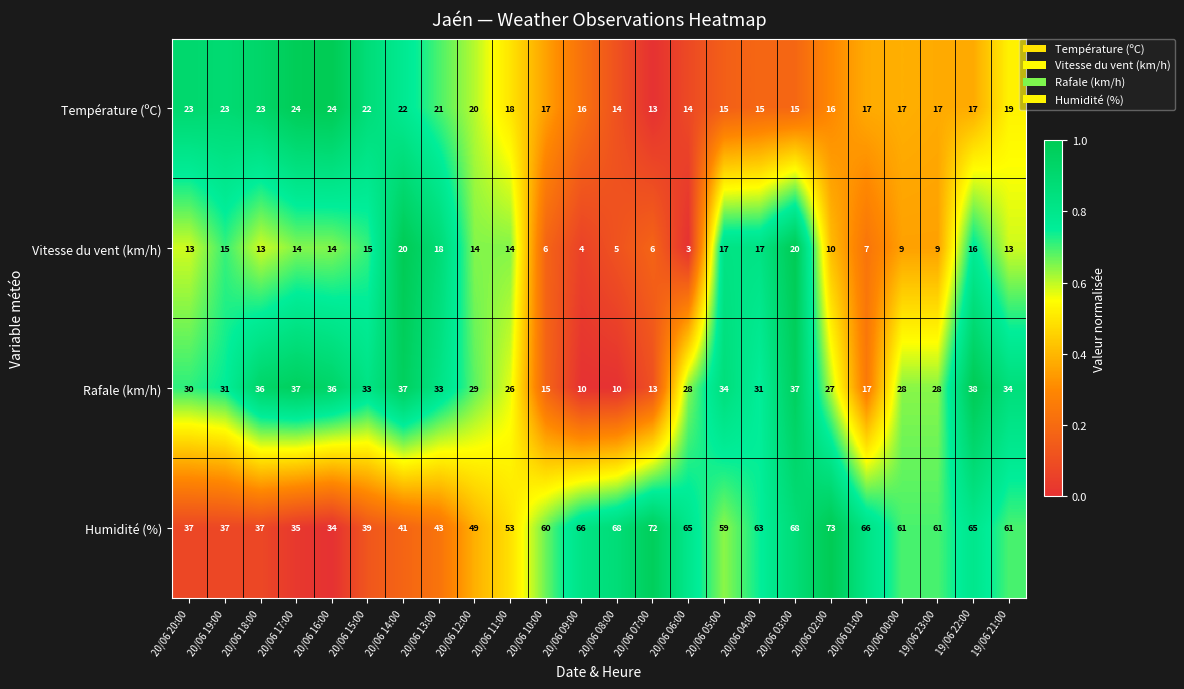

What is the minimum value shown in the chart?

3